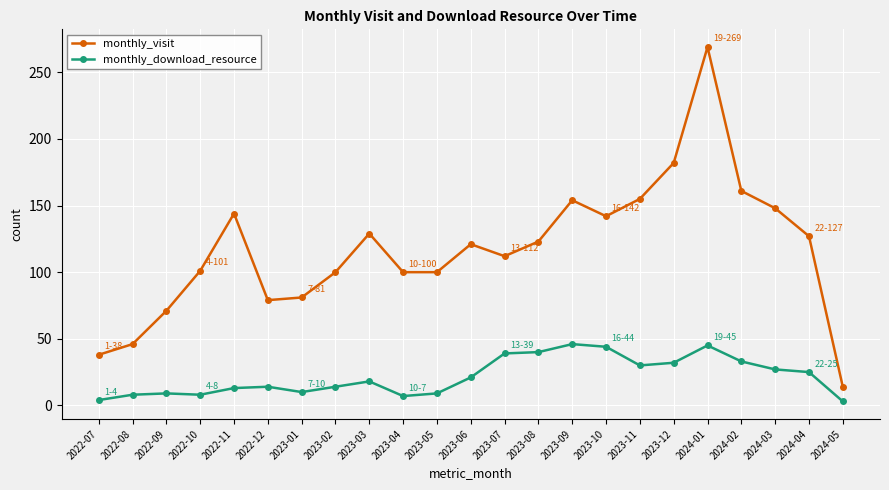

Rank the series by their average value, from lowest to highest.

monthly_download_resource, monthly_visit